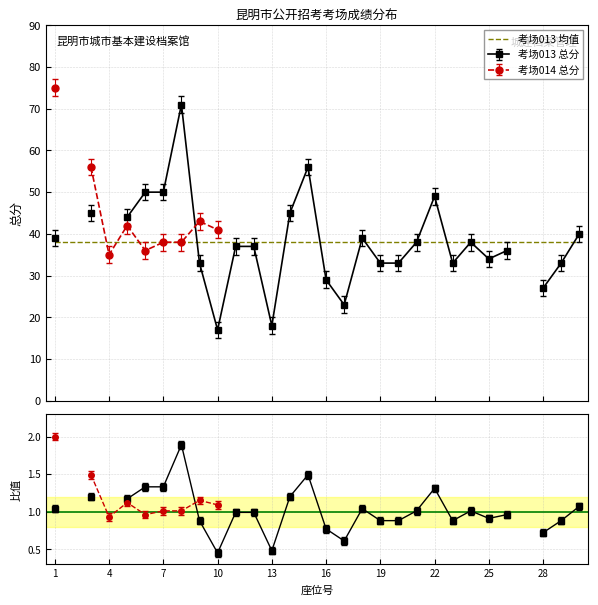

Reading left to right, extract all data points from this chart.

座位号: 1=1	2=2	3=3	4=4	5=5	6=6	7=7	8=8	9=9	10=10	11=11	12=12	13=13	14=14	15=15	16=16	17=17	18=18	19=19	20=20	21=21	22=22	23=23	24=24	25=25	26=26	27=27	28=28	29=29	30=30
总分(考场013): 1=39	2=0	3=45	4=0	5=44	6=50	7=50	8=71	9=33	10=17	11=37	12=37	13=18	14=45	15=56	16=29	17=23	18=39	19=33	20=33	21=38	22=49	23=33	24=38	25=34	26=36	27=0	28=27	29=33	30=40
总分(考场014): 1=75	2=0	3=56	4=35	5=42	6=36	7=38	8=38	9=43	10=41	11=0	12=0	13=0	14=0	15=0	16=0	17=0	18=0	19=0	20=0	21=0	22=0	23=0	24=0	25=0	26=0	27=0	28=0	29=0	30=0